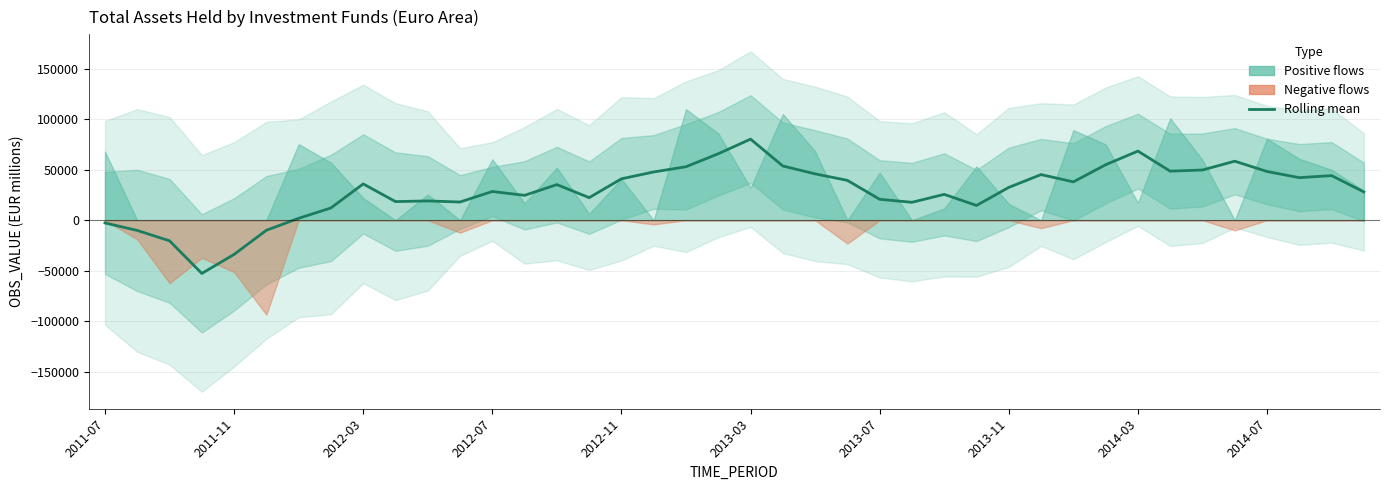

Reading right to left, transcribe all the data shown in this chart.

28039.7	44207.6	42196.4	48276.5	58492.0	49769.3	48614.5	68492.8	54969.9	37998.6	45223.4	32532.6	14640.8	25624.9	17755.6	20745.9	39471.5	45934.7	53730.5	80359.8	65871.7	52992.8	47828.9	41027.2	22373.9	35285.3	24656.9	28480.9	18059.9	19114.2	18458.4	35988.7	12167.3	1909.6	-9941.4	-33850.2	-52709.0	-20390.2	-10124.6	-2674.2